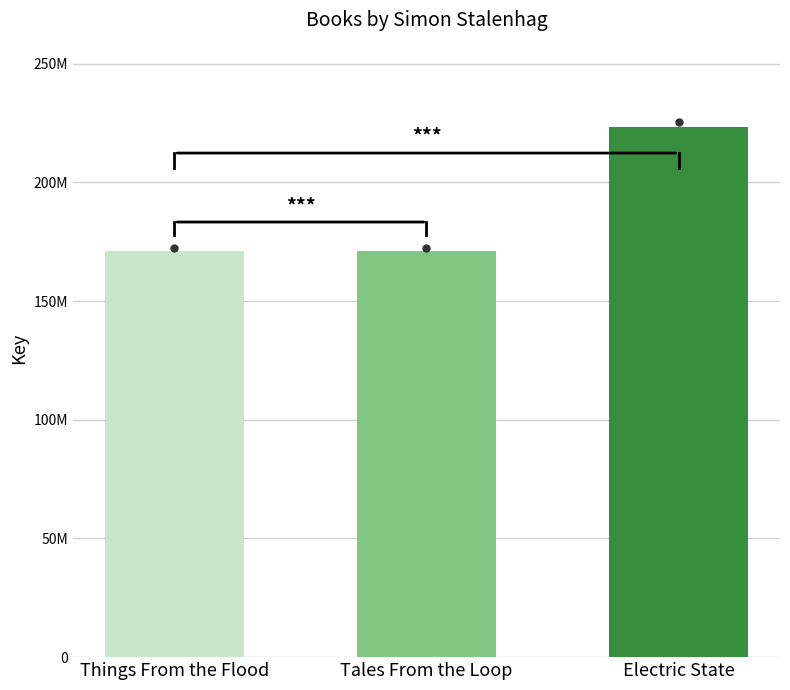

Between Things From the Flood and Electric State, which is larger?

Electric State